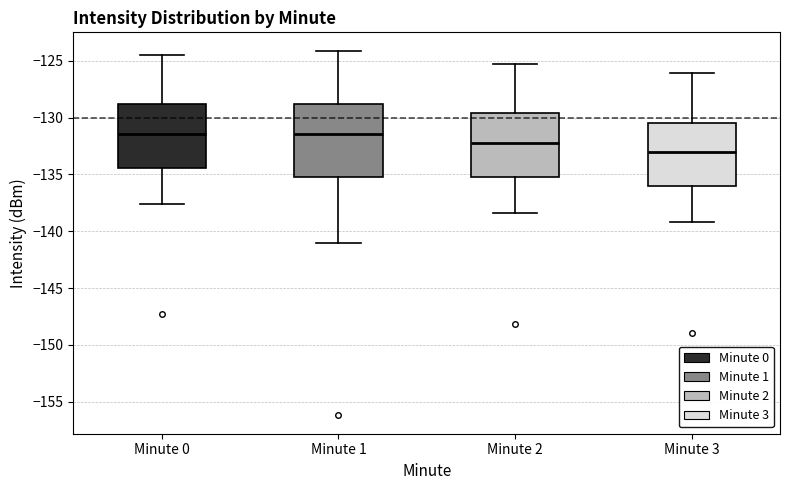

Which box is the tallest, from its lower edge to its upper edge?

Minute 1